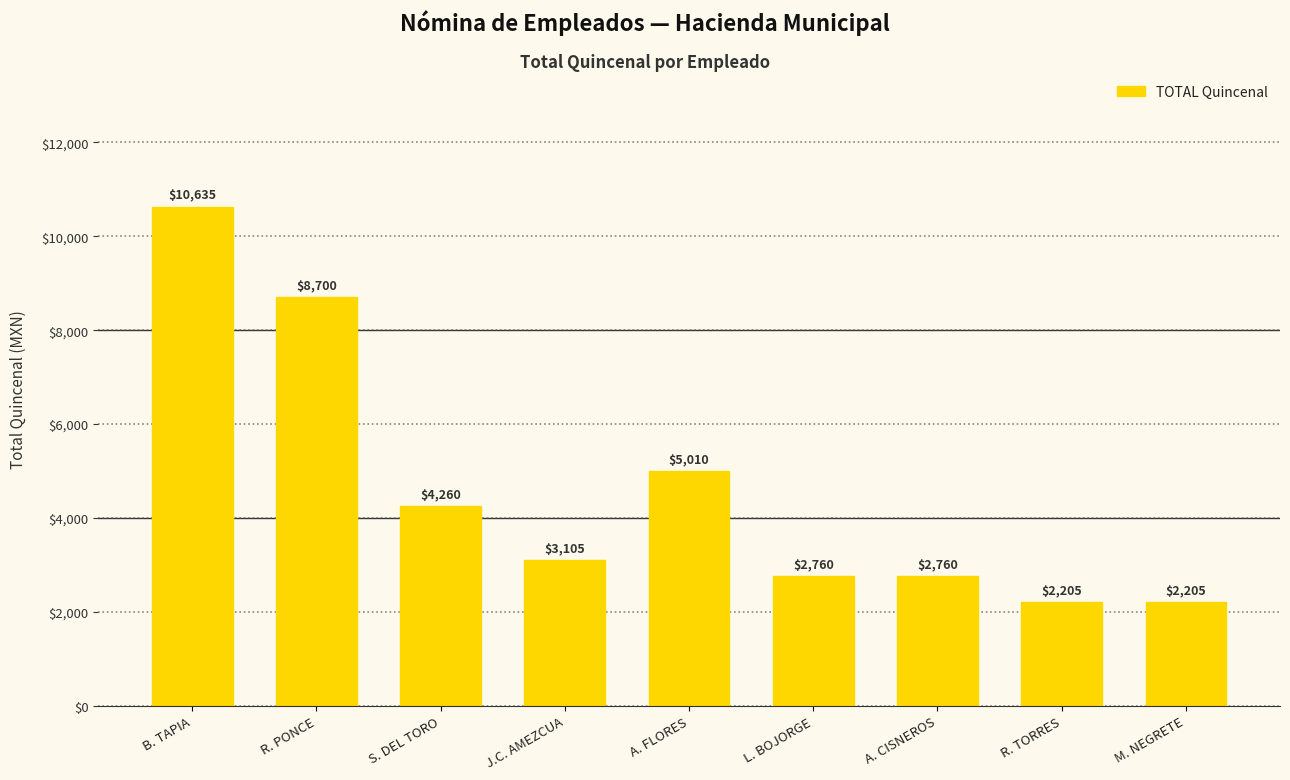

The chart shows a value of 1409 at A. CISNEROS. True or false?

False